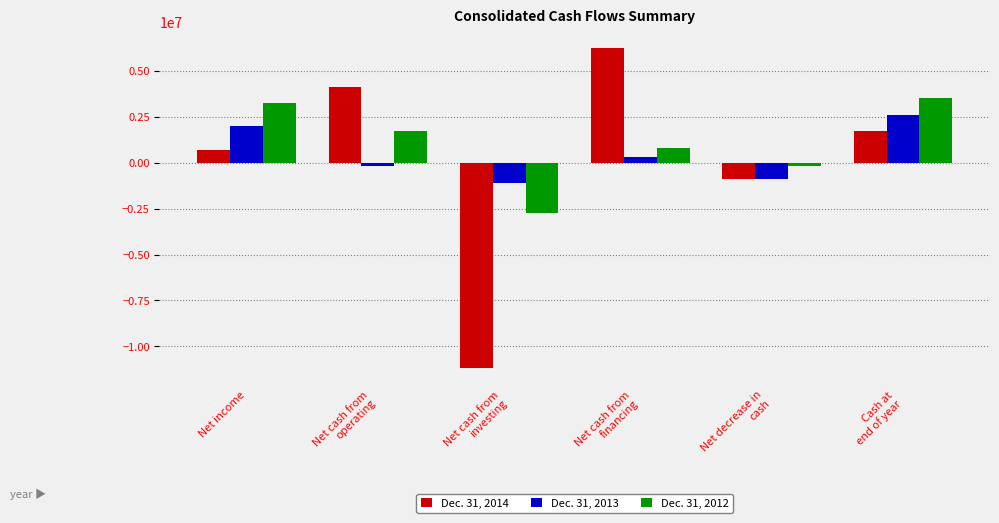

Reading right to left, list all the values displayed in this chart.

Dec. 31, 2014: 1727763	-865182	6256146	-11197648	4137353	659004
Dec. 31, 2013: 2592945	-912385	330866	-1130621	-200450	2003326
Dec. 31, 2012: 3505330	-189156	792709	-2726507	1704876	3216352